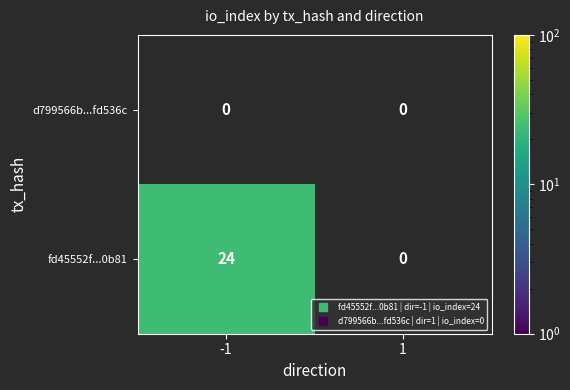

At which category is the sum across all series the highest?

-1